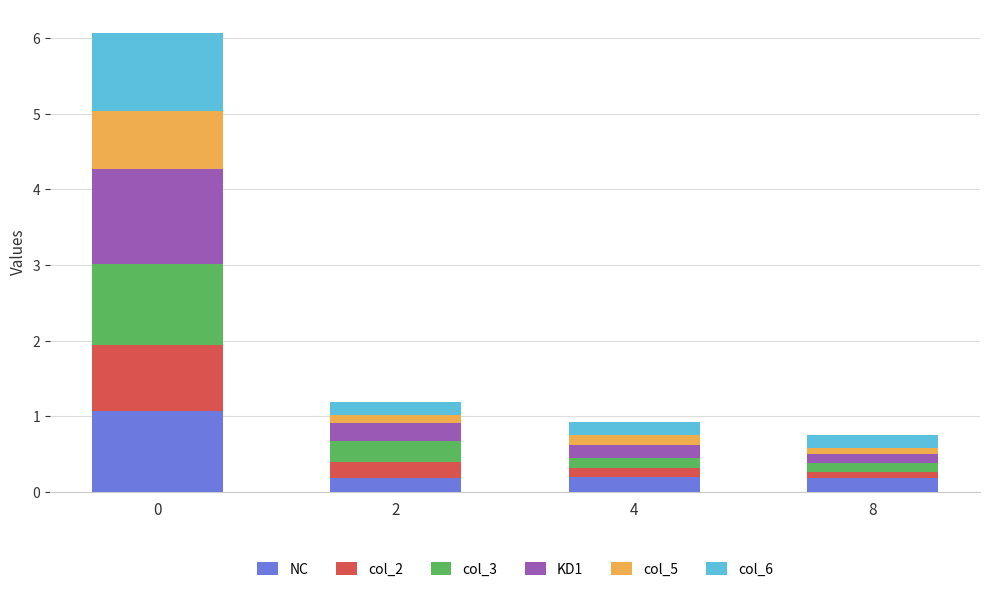

What is the maximum value for NC?

1.1